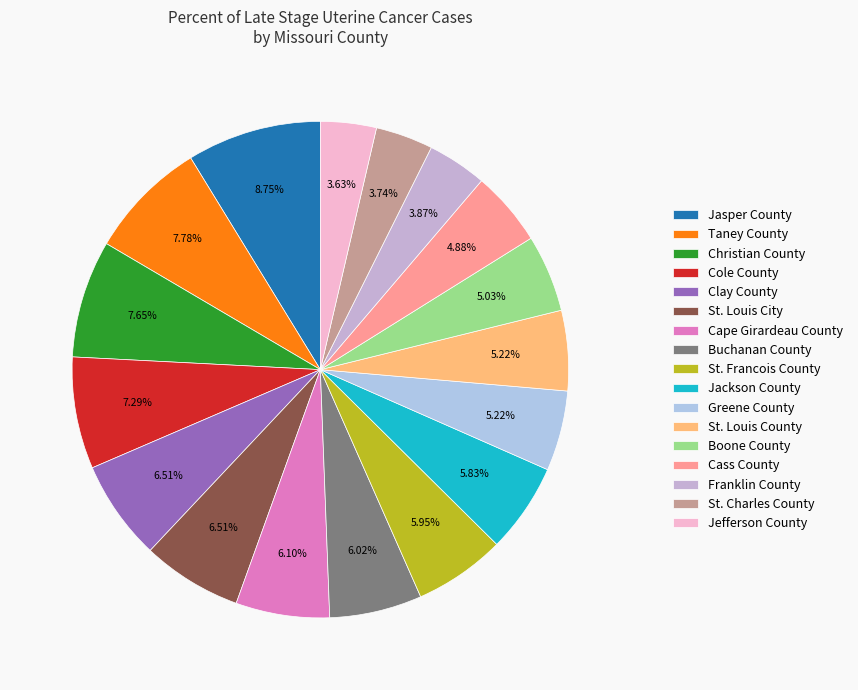

To the nearest percent, what is the difference between the largest and smallest slice percentages?

5%